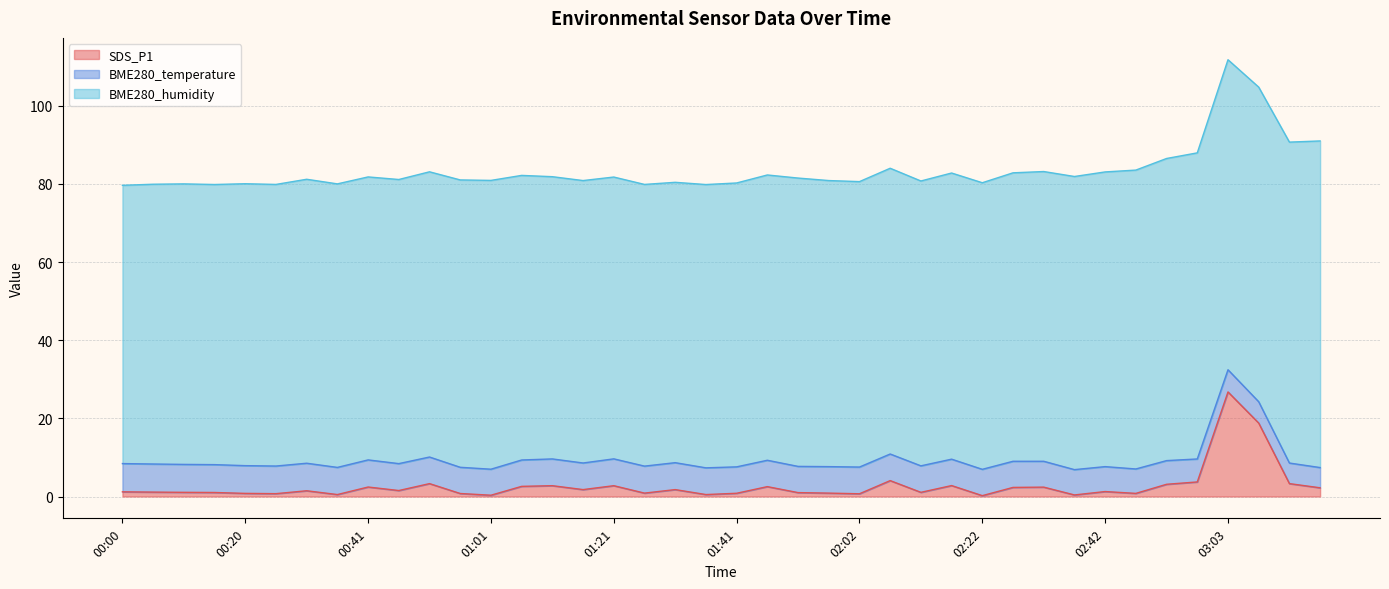

Which category has the highest value in the SDS_P1 series?

03:03